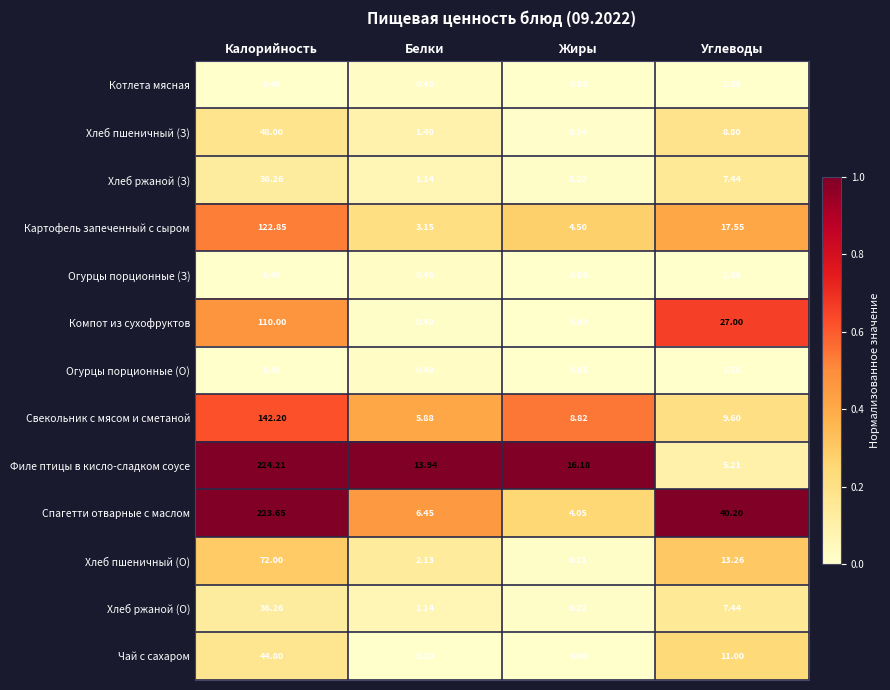

At which category does the chart reach its peak across all series?

Калорийность